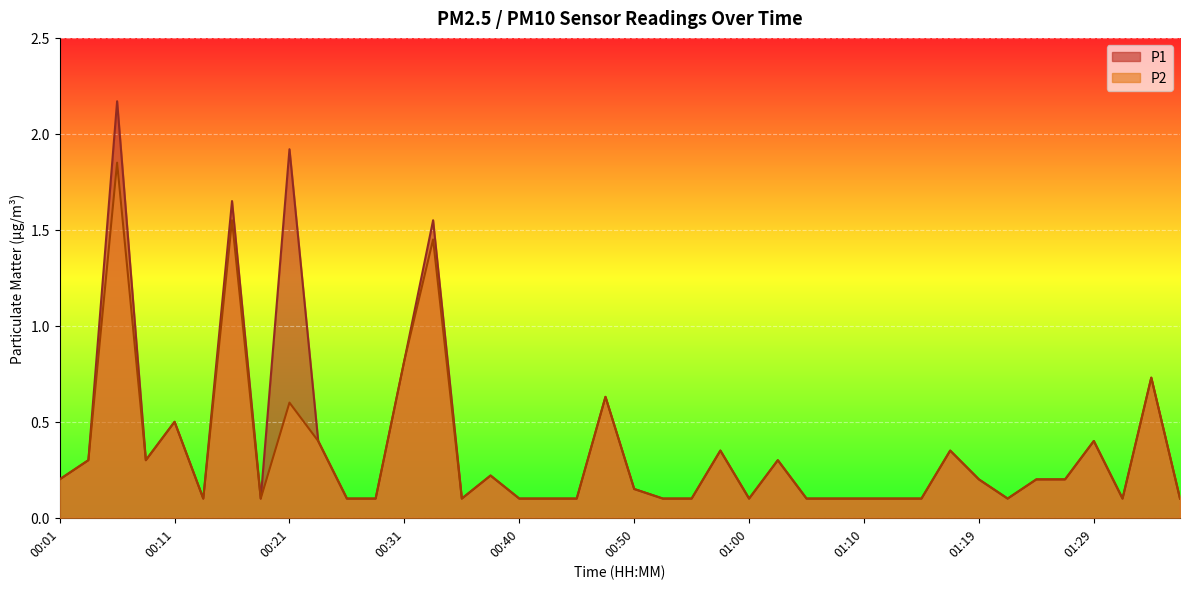

True or false: P1 has more than 1 interior local peaks.

True